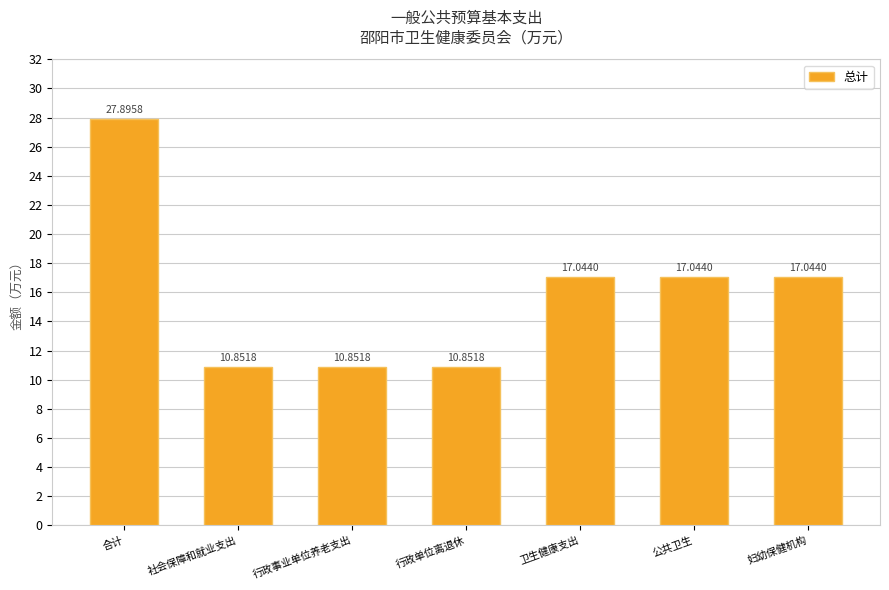

Reading left to right, extract all data points from this chart.

合计=27.9	社会保障和就业支出=10.9	行政事业单位养老支出=10.9	行政单位离退休=10.9	卫生健康支出=17.0	公共卫生=17.0	妇幼保健机构=17.0